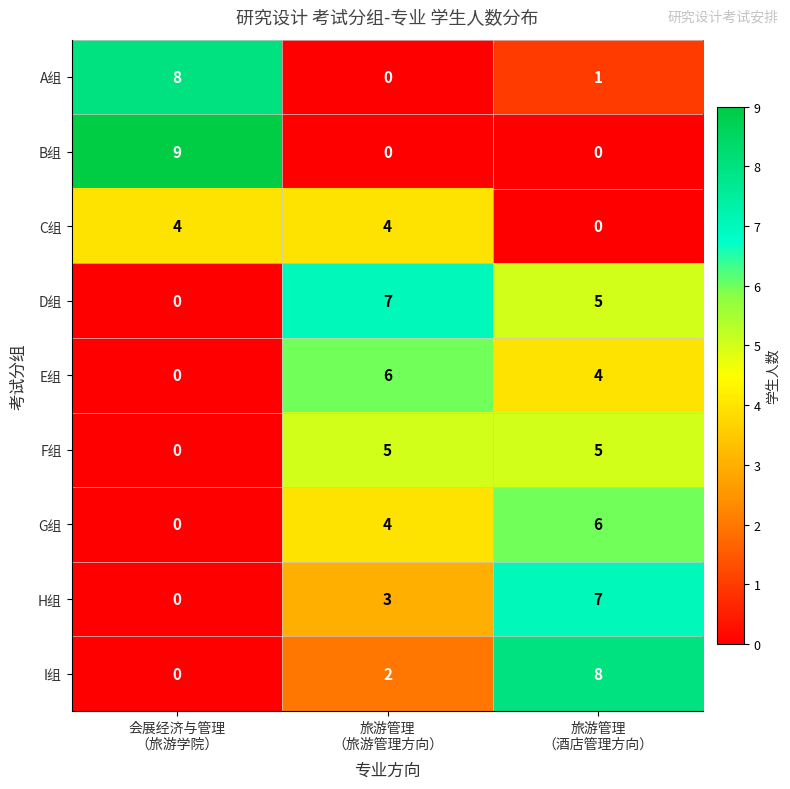

What is the total value across all series at 会展经济与管理
（旅游学院）?

21